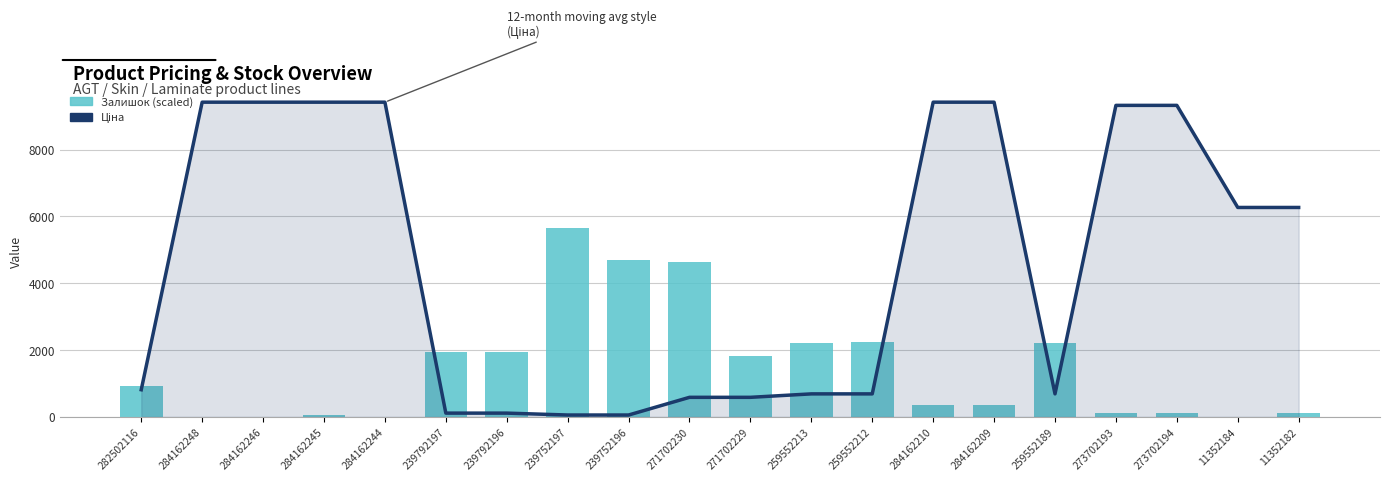

What is the value of the Залишок (scaled) bar at the 1st from the left?

938.9